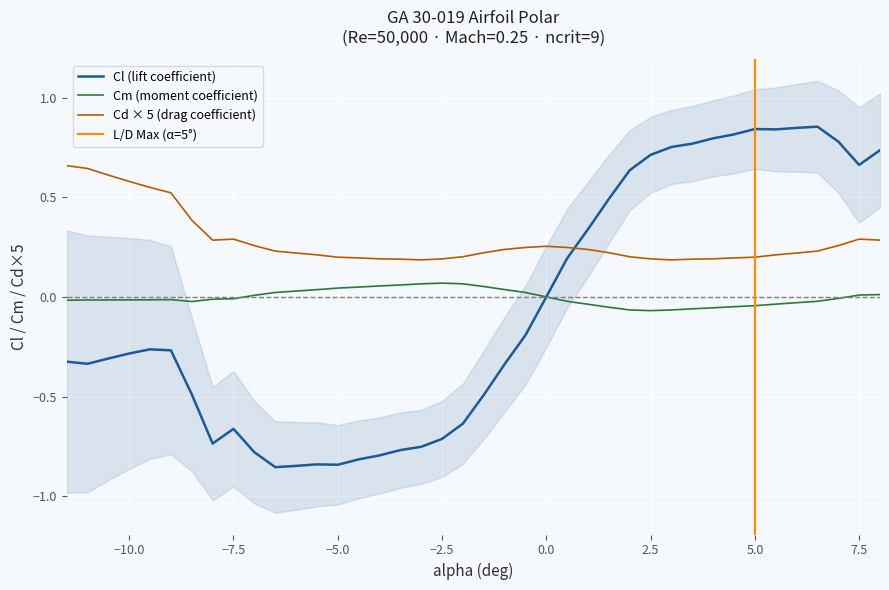

How many distinct data groups are displayed?

3